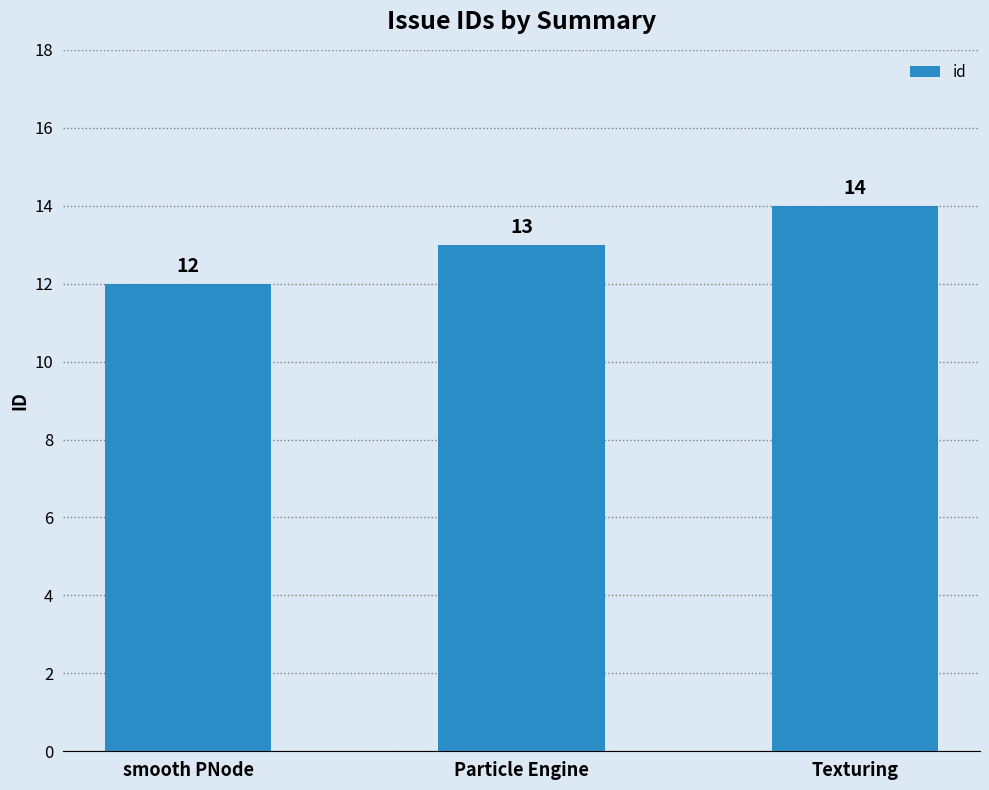

Rank the categories by value from highest to lowest.

Texturing, Particle Engine, smooth PNode